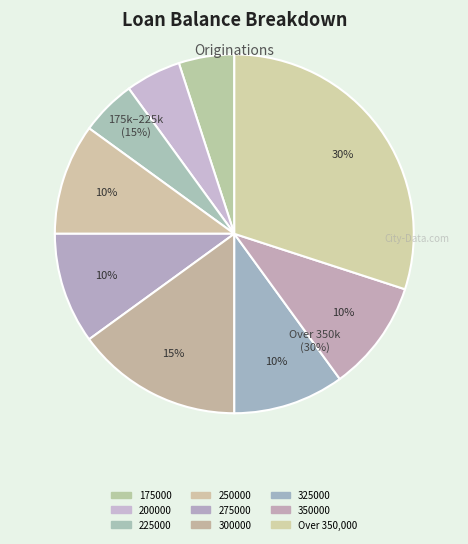

What percentage is the Over 350,000 slice, to the nearest percent?

30%